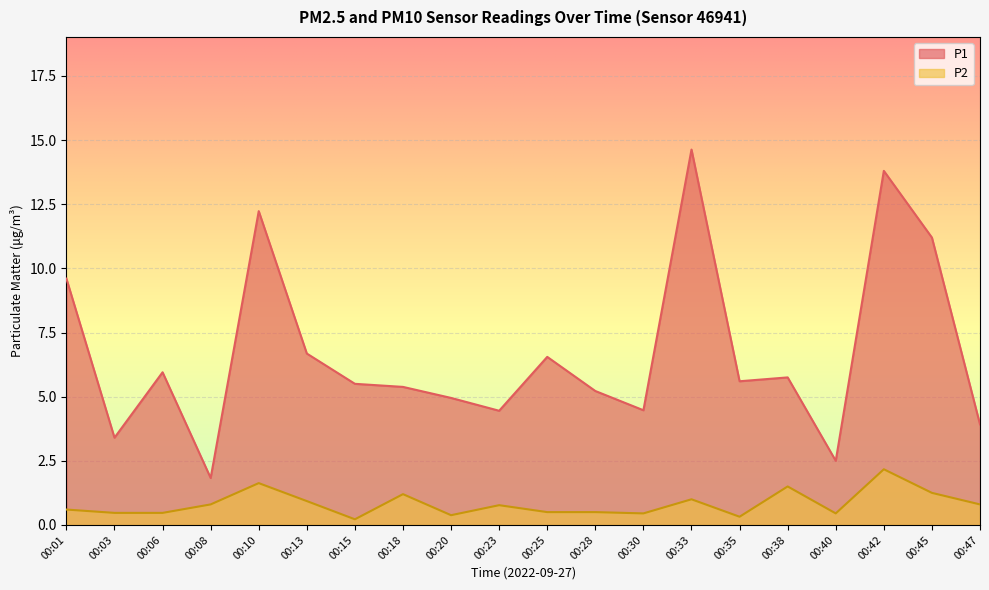

What is the difference between the second highest and second lowest values in the P1 series?

11.3